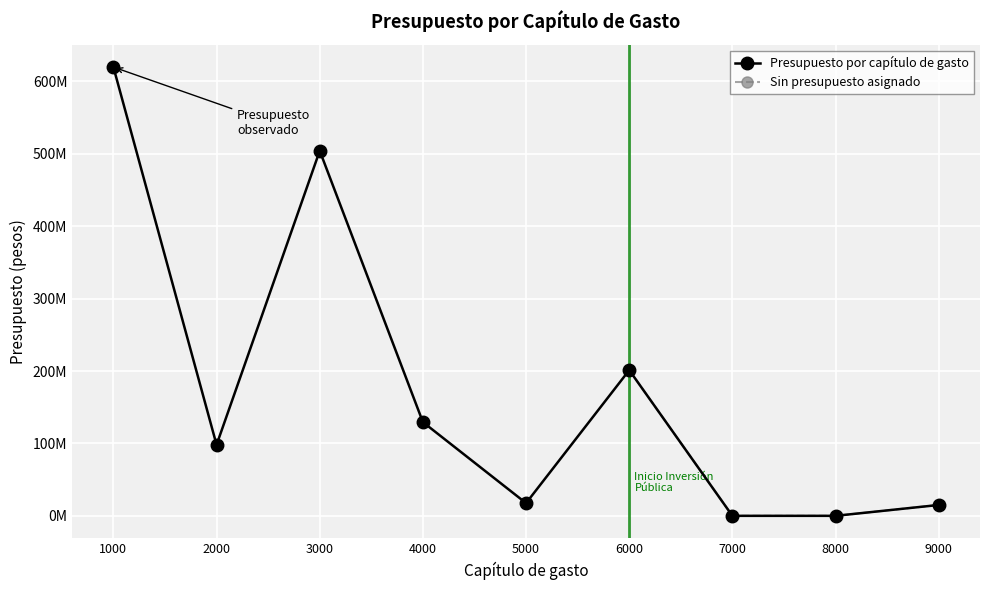

Is this an area chart (filled region under the line)?

No